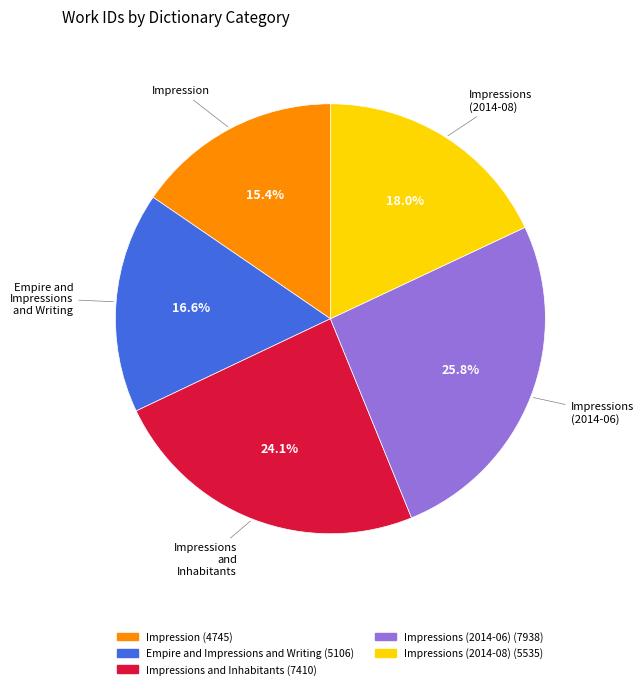

Is there any slice that represents more than half of the pie?

No